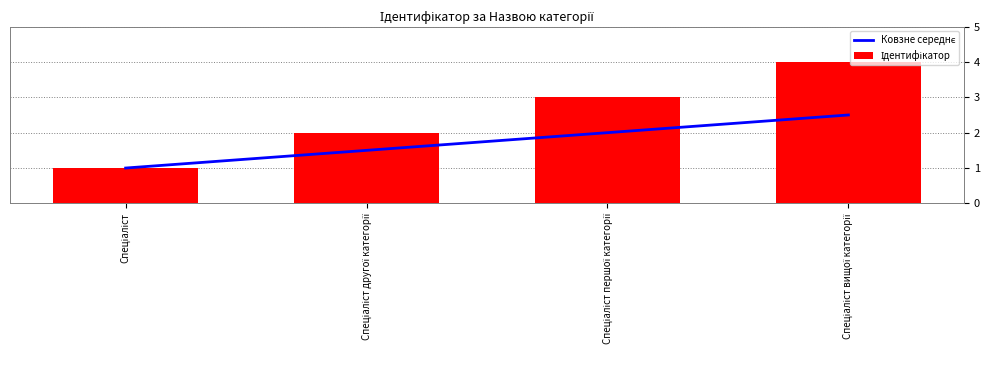

What is the label of the 2nd bar from the right?

Спеціаліст першої категорії